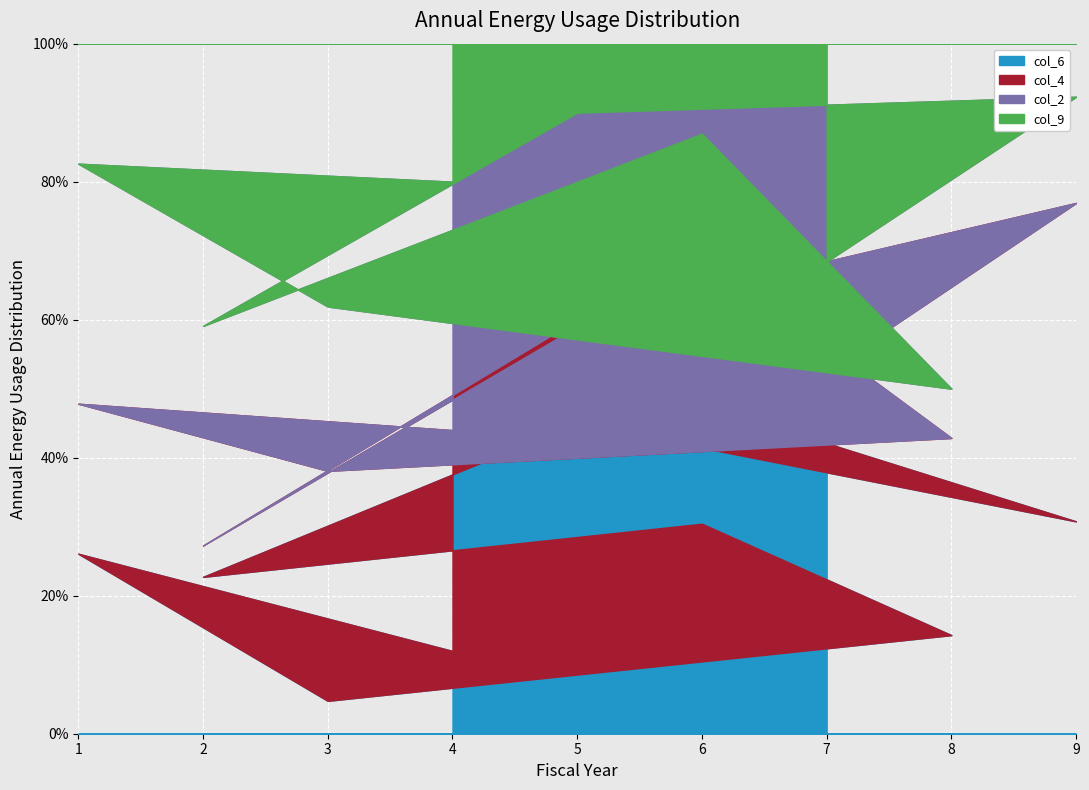

Is the value of col_9 at 1 greater than the value of col_4 at 3?

No